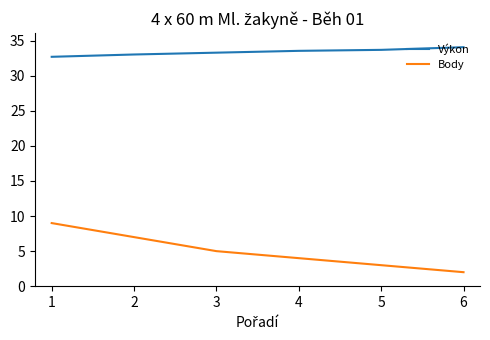

List the series in order of their peak value, highest first.

Výkon, Body